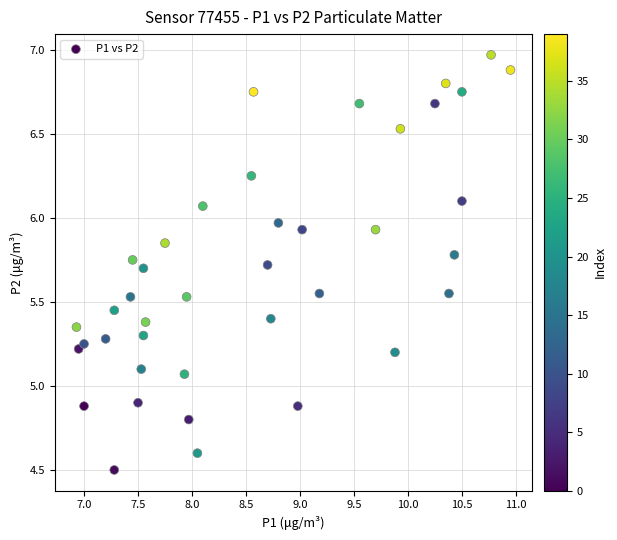

What is the range of X values (max minus min)?

4.0